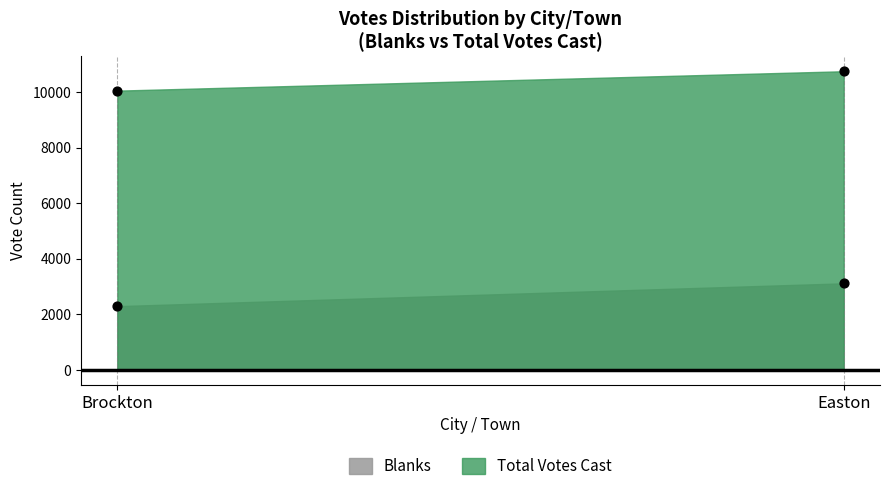

What is the total value across all series at Easton?

13879